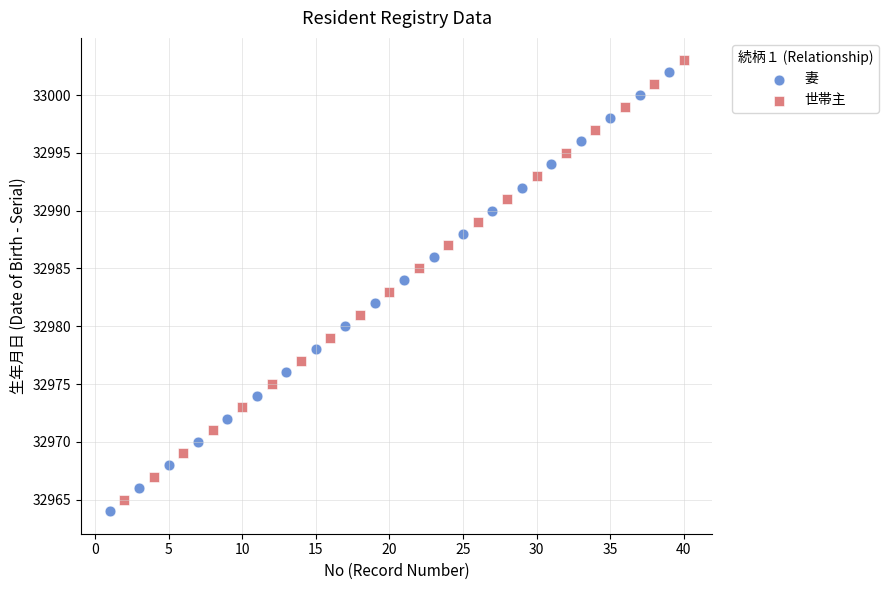

Which series contains the highest Y value?

世帯主